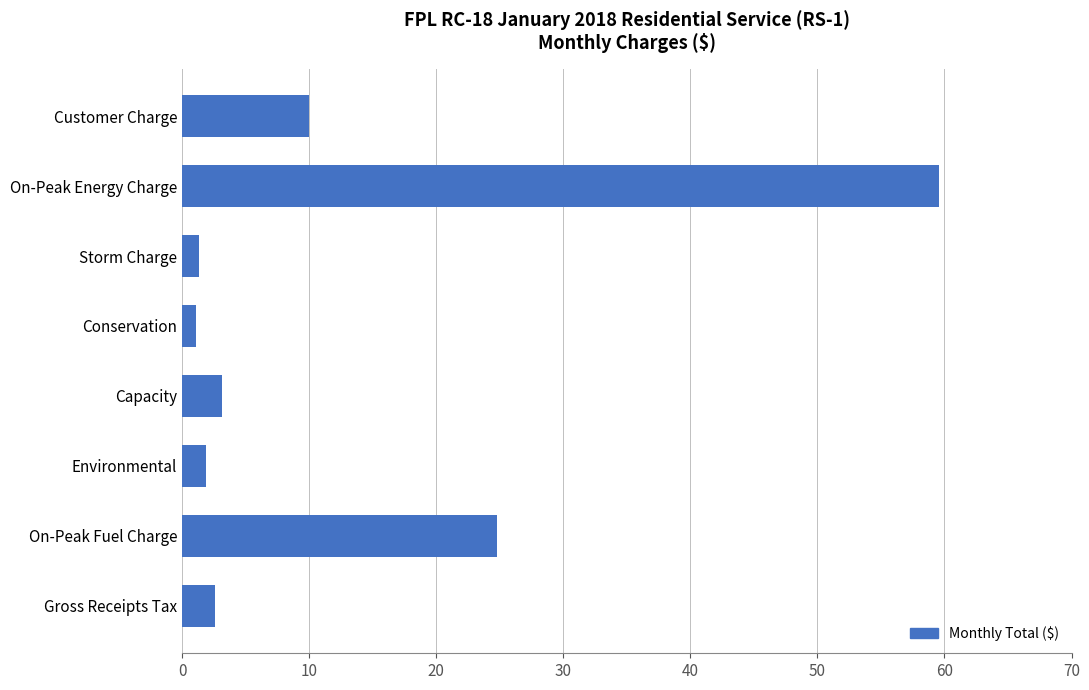

The value at On-Peak Energy Charge is 59.6. True or false?

True